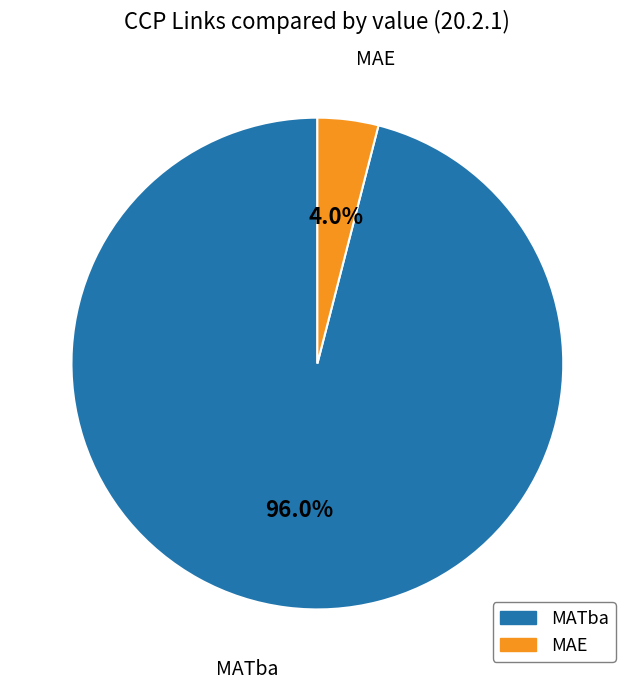

To the nearest percent, what is the difference between the largest and smallest slice percentages?

92%